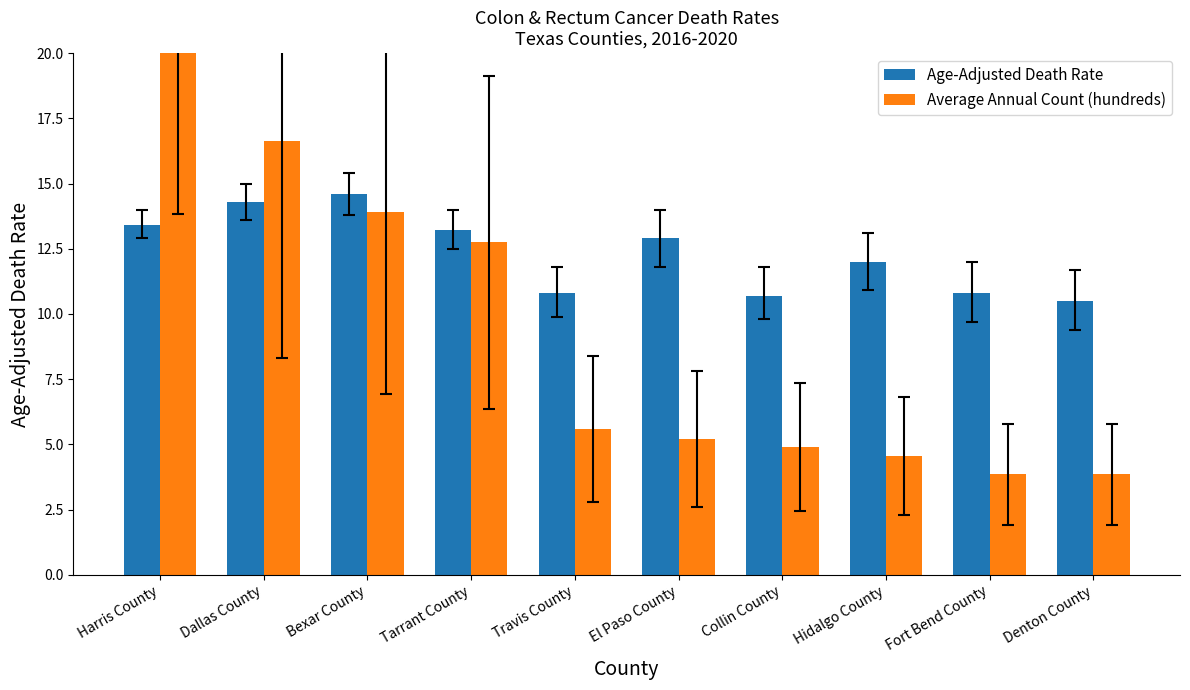

List the series in order of their peak value, lowest first.

Age-Adjusted Death Rate, Average Annual Count (hundreds)